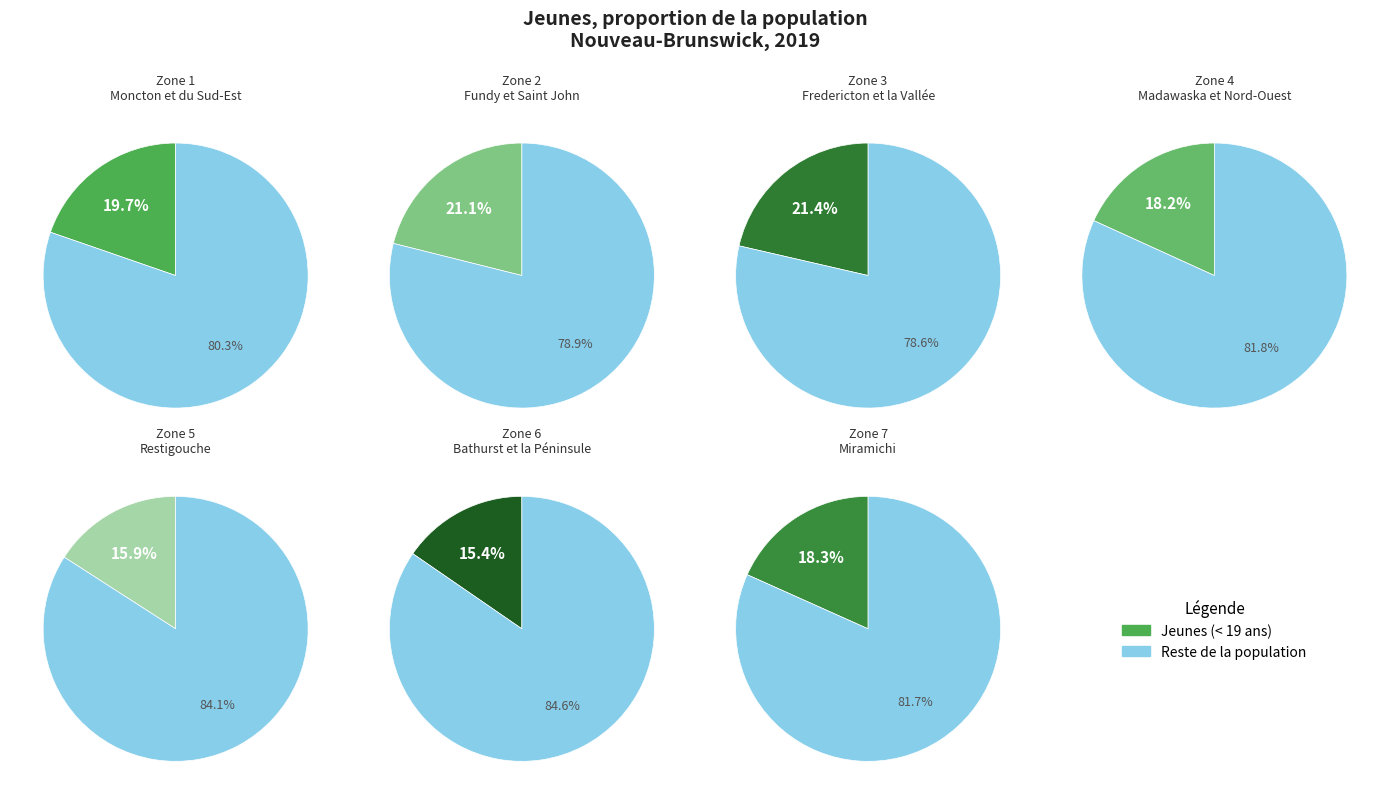

How much of the chart is everything except Zone 1
Moncton et du Sud-Est?

84.8%